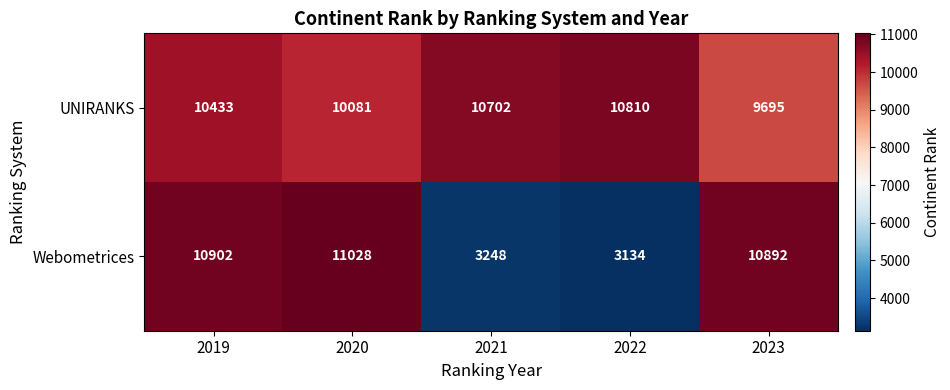

At how many categories does at least one series exceed 4300?

5